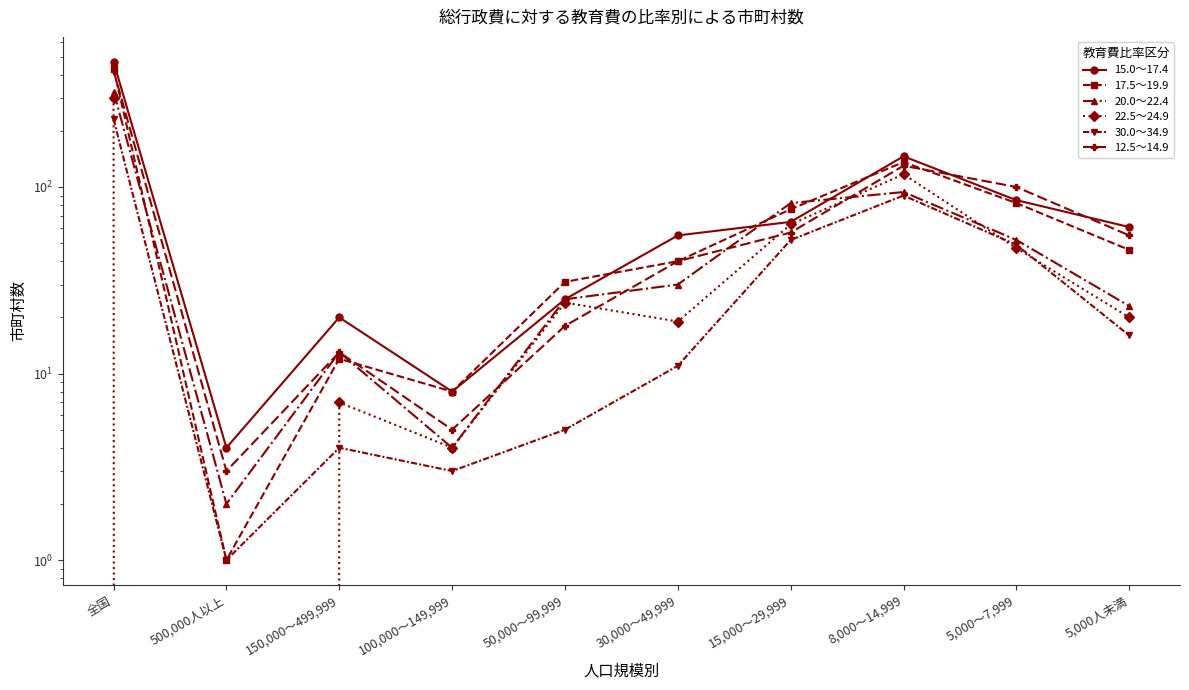

What are all the series names shown in the legend?

15.0～17.4, 17.5～19.9, 20.0～22.4, 22.5～24.9, 30.0～34.9, 12.5～14.9